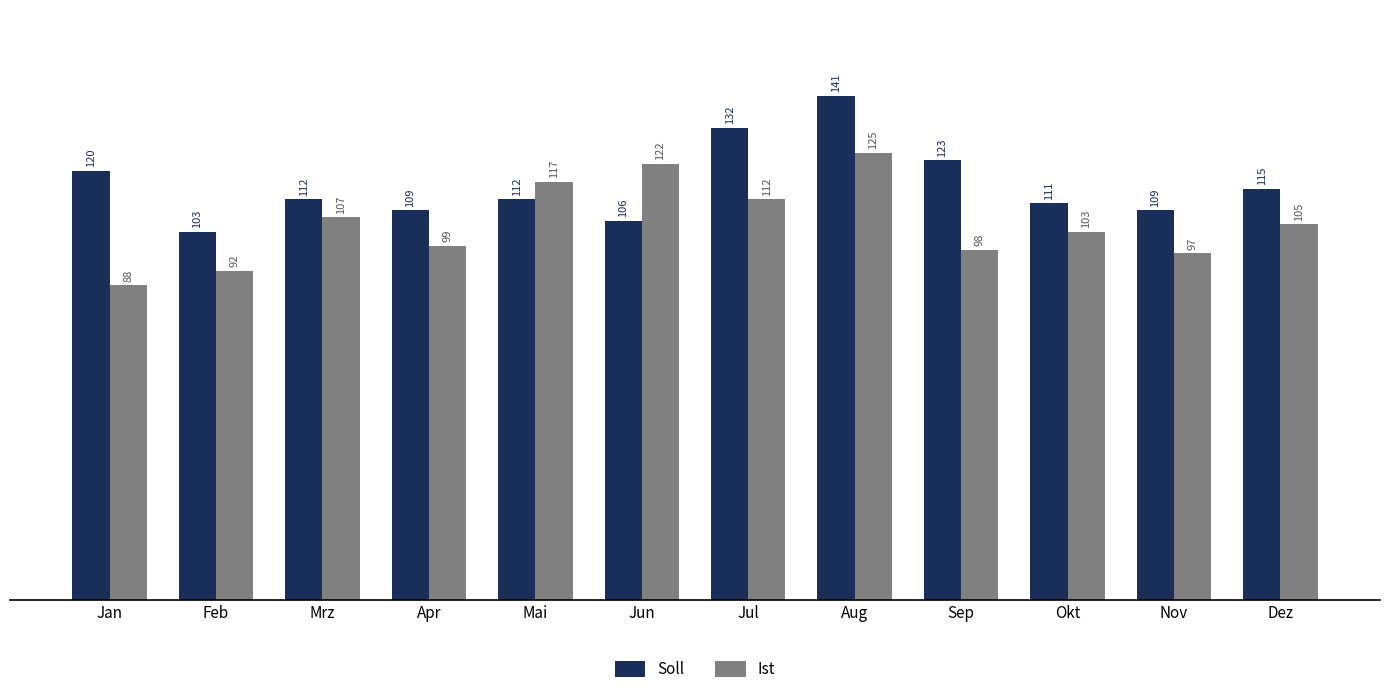

Where is Soll nearest to the value 122?

Sep